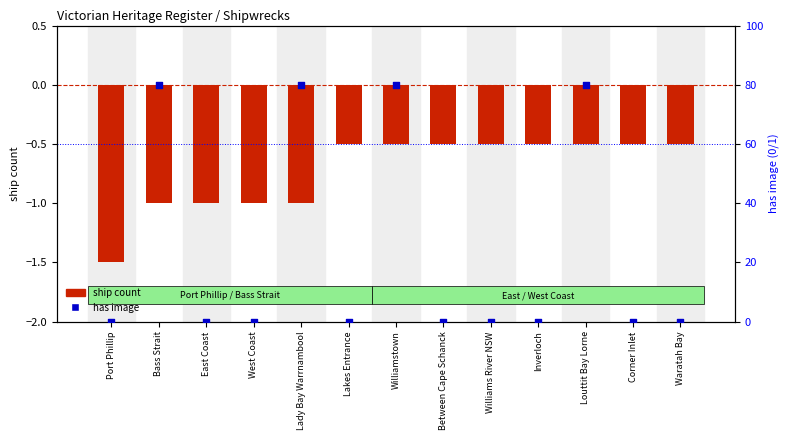

Which series reaches the maximum Y coordinate?

has image (scaled)